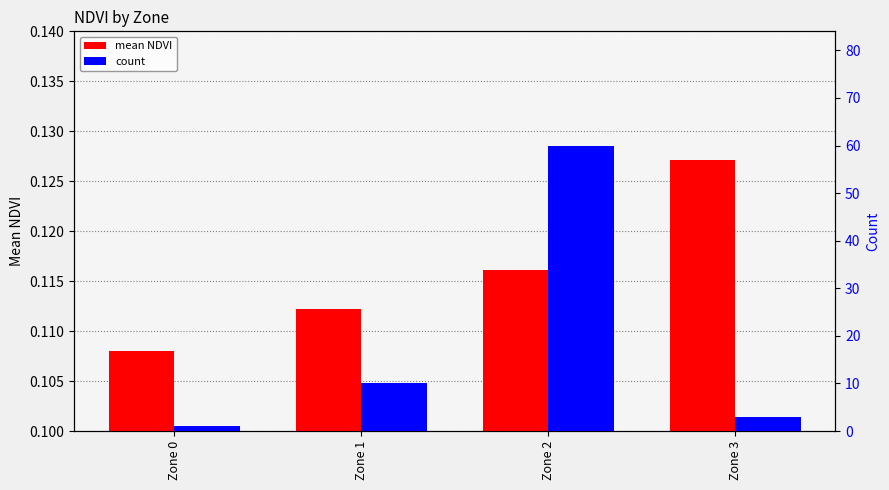

Which has a higher value, Zone 3 or Zone 2?

Zone 3